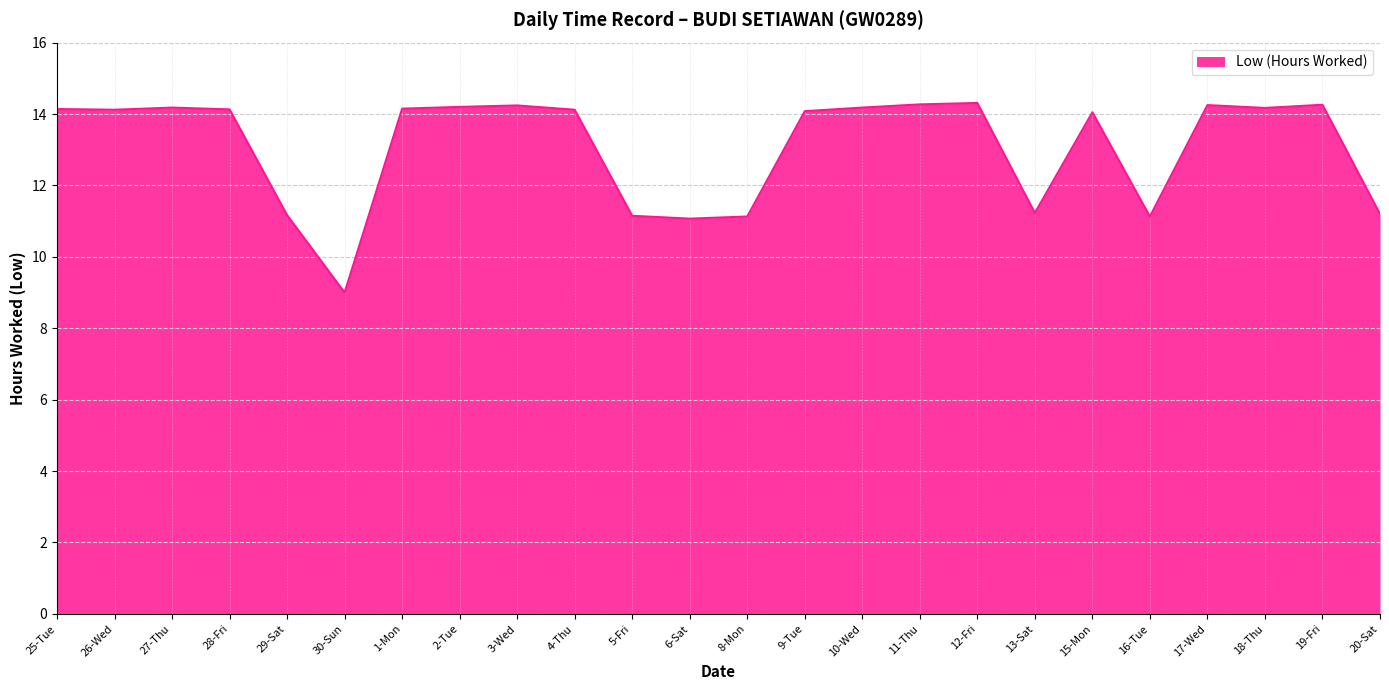

What is the change in value from 25-Tue to 16-Tue?

-3.0